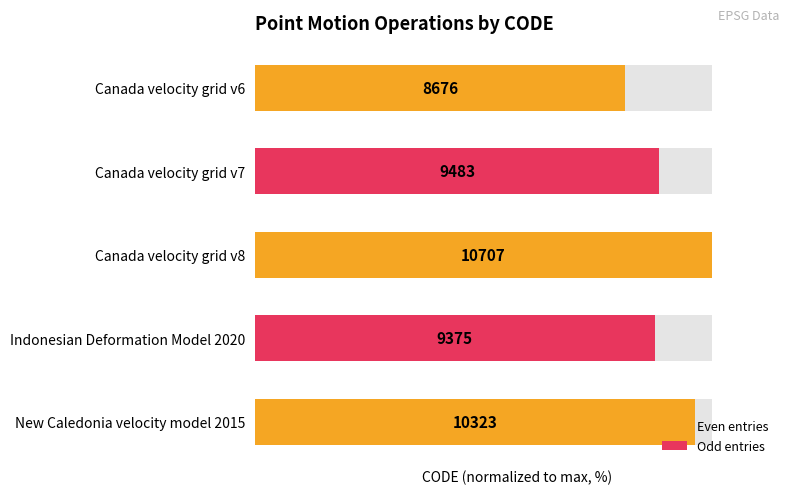

What is the sum of all values?

453.6